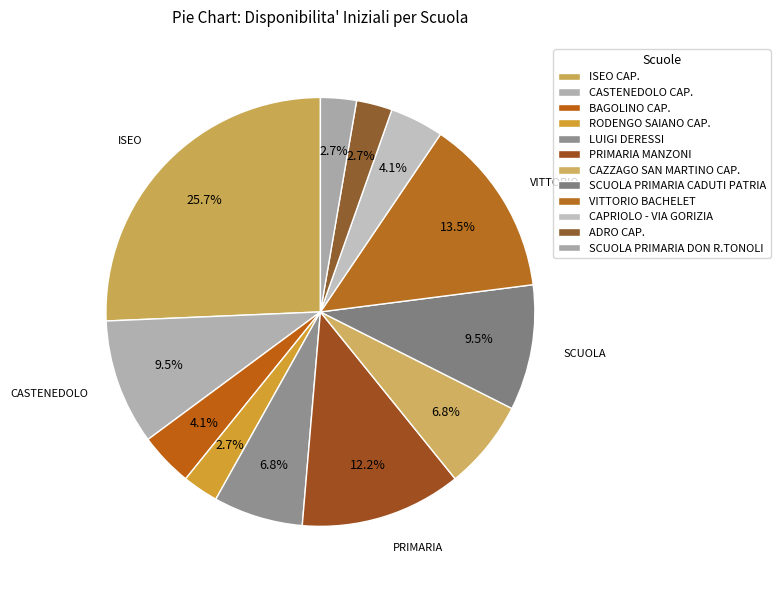

Is it true that PRIMARIA MANZONI is 4% of the pie?

False